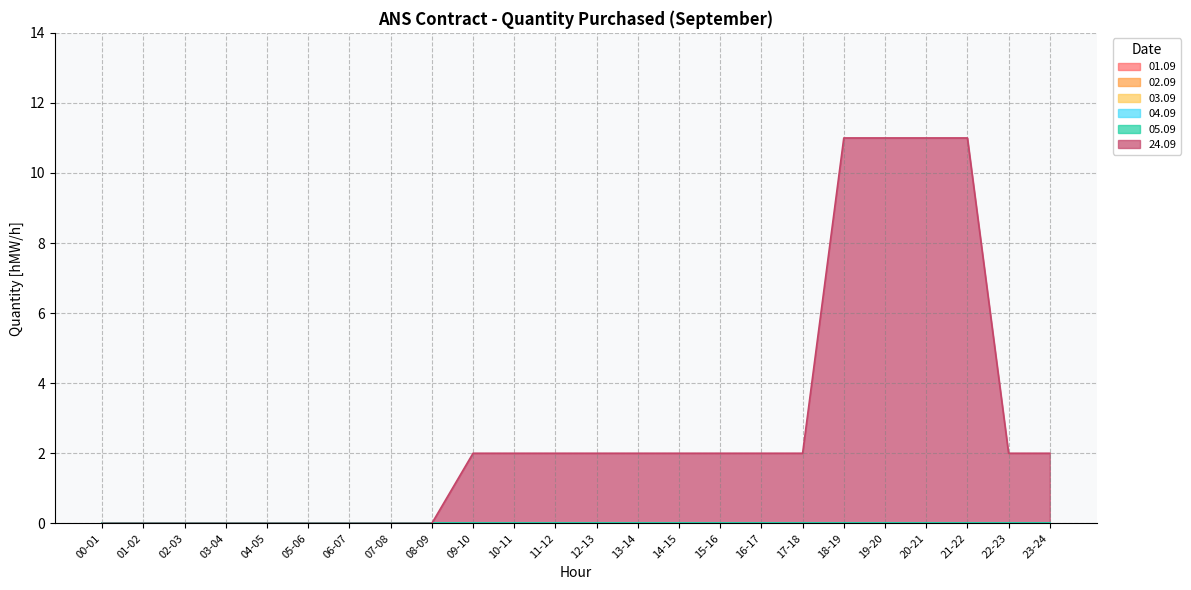

How many series are shown in this chart?

6